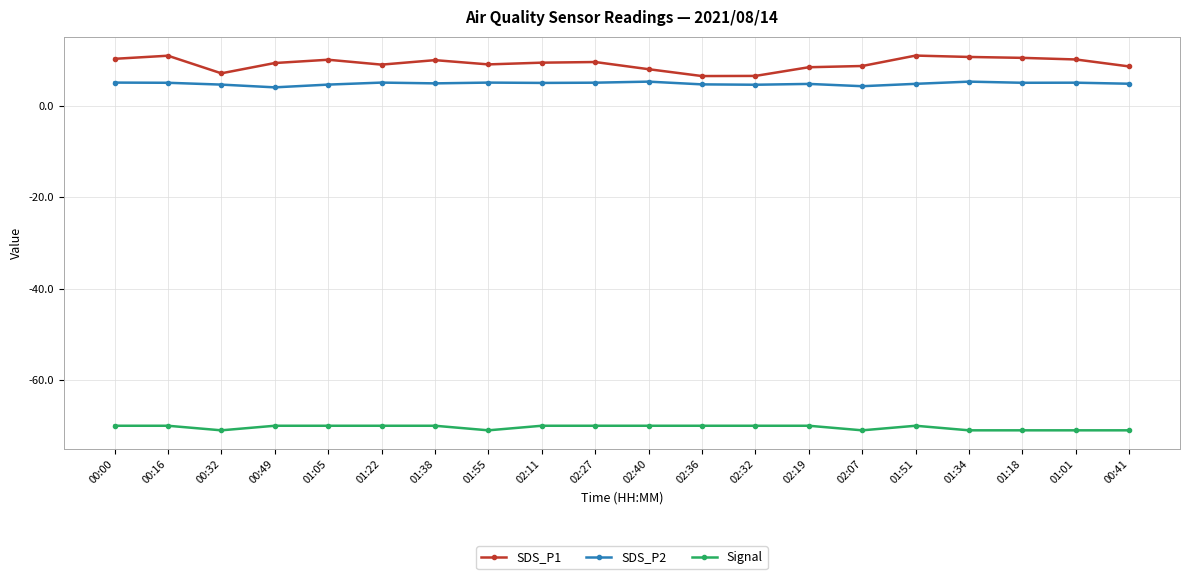

True or false: SDS_P1 has more than 0 points higher than both neighbors.

True